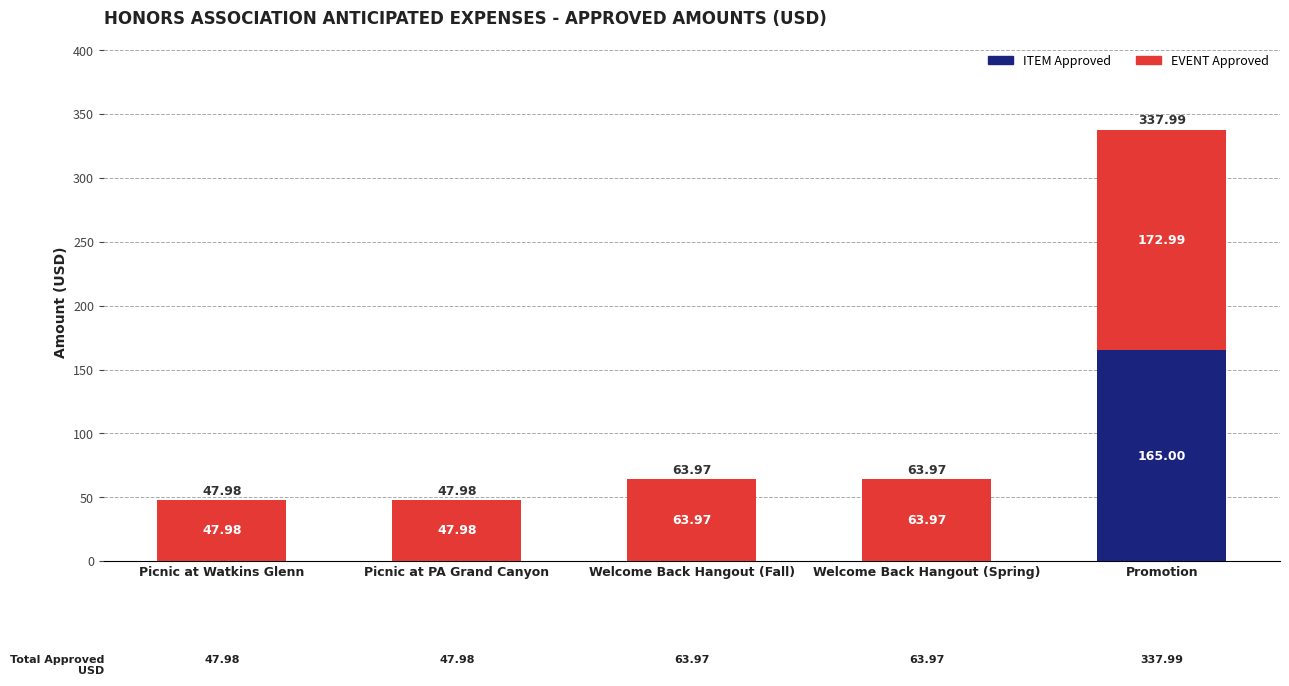

Which category has the highest value in the ITEM Approved series?

Promotion